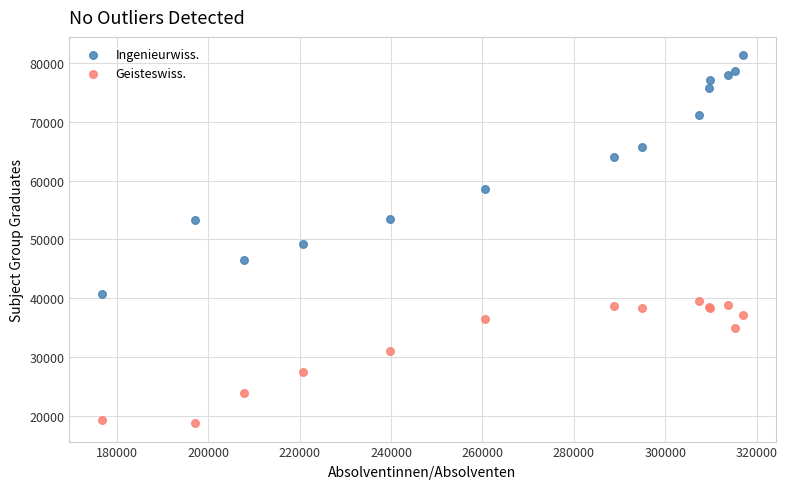

What is the X range (max minus min) for the scatter plot?

140448